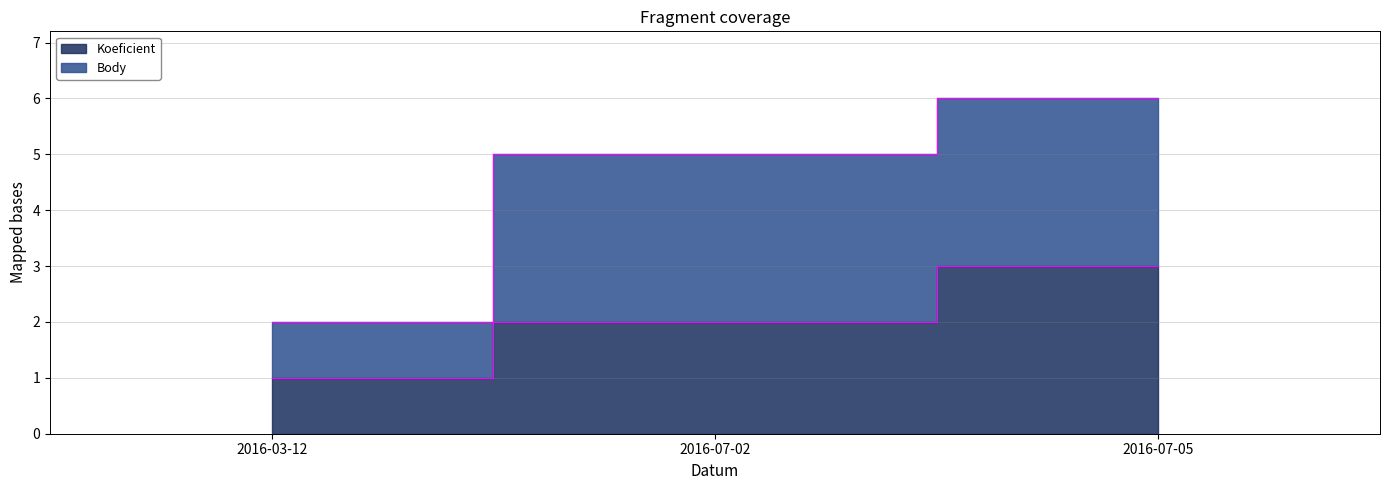

Rank the categories by value from lowest to highest.

2016-03-12, 2016-07-02, 2016-07-05